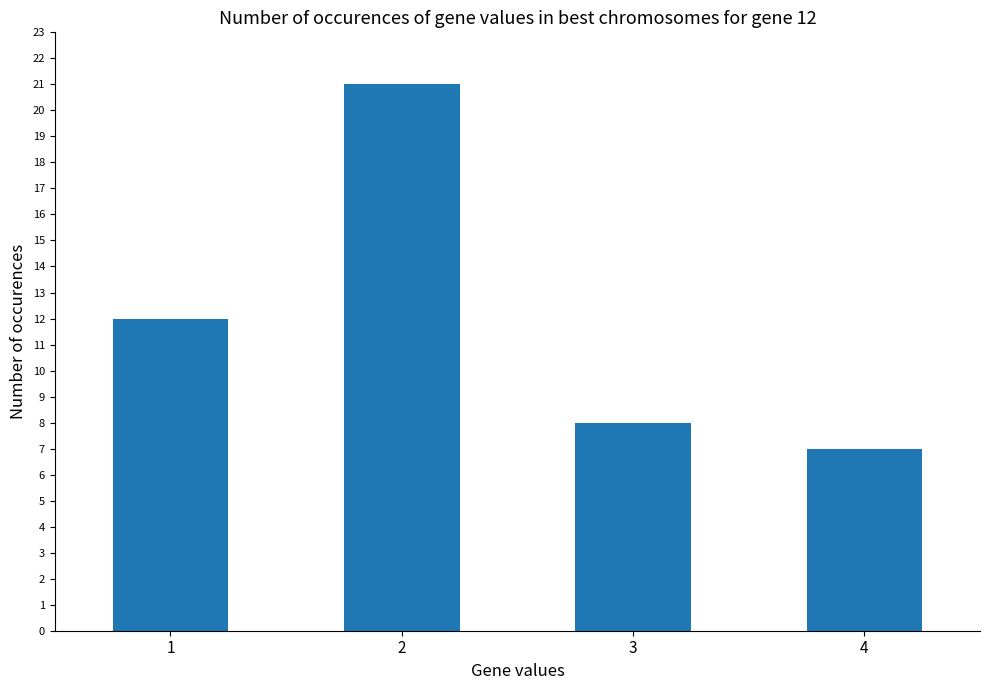

Which has a higher value, 4 or 3?

3